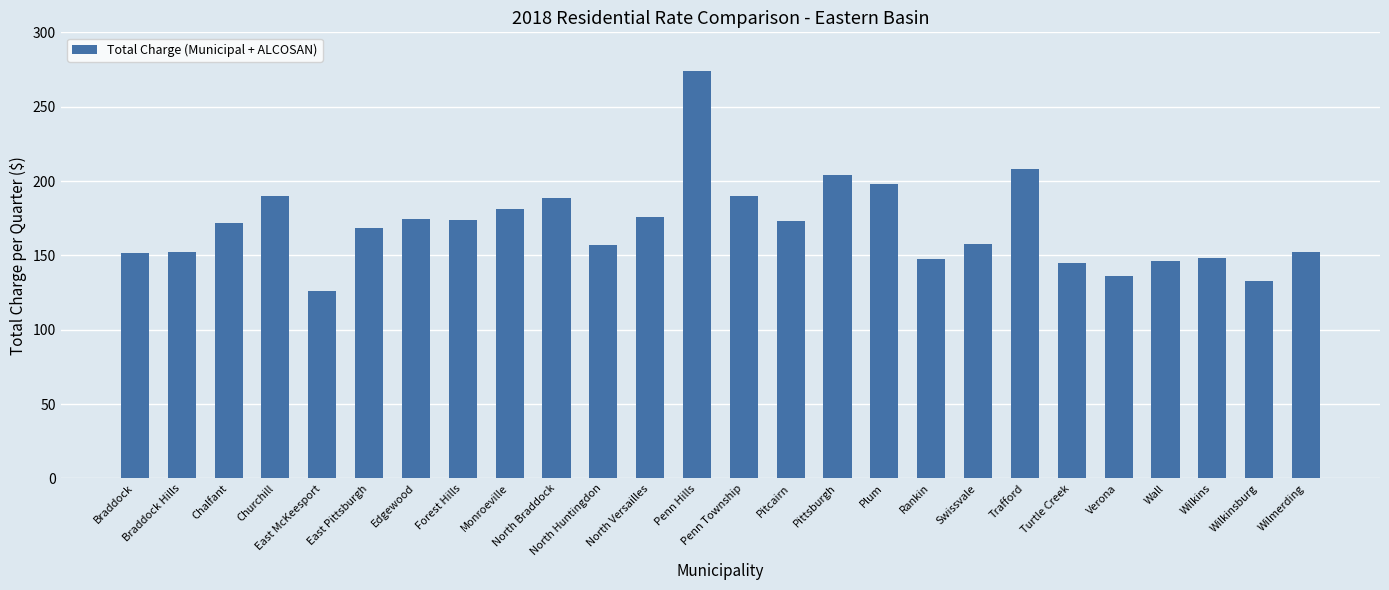

What is the change in value from Chalfant to Turtle Creek?

-27.5